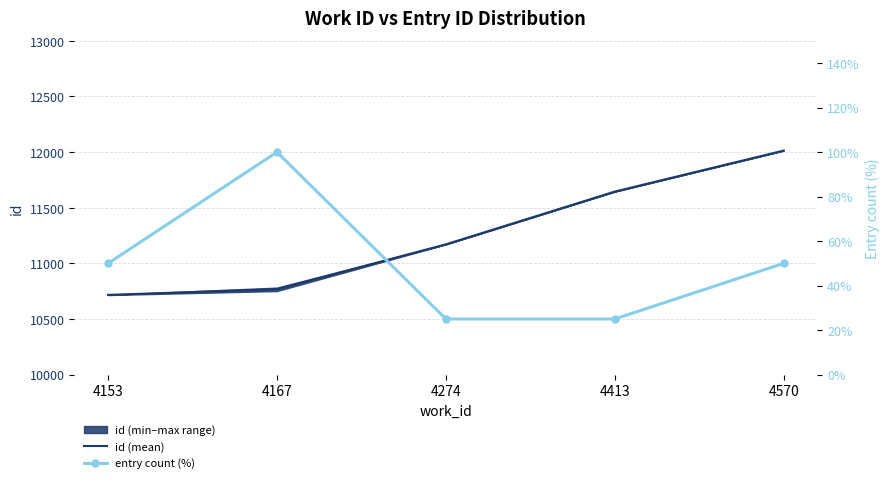

Rank the series by their average value, from lowest to highest.

entry count (%), id (mean)